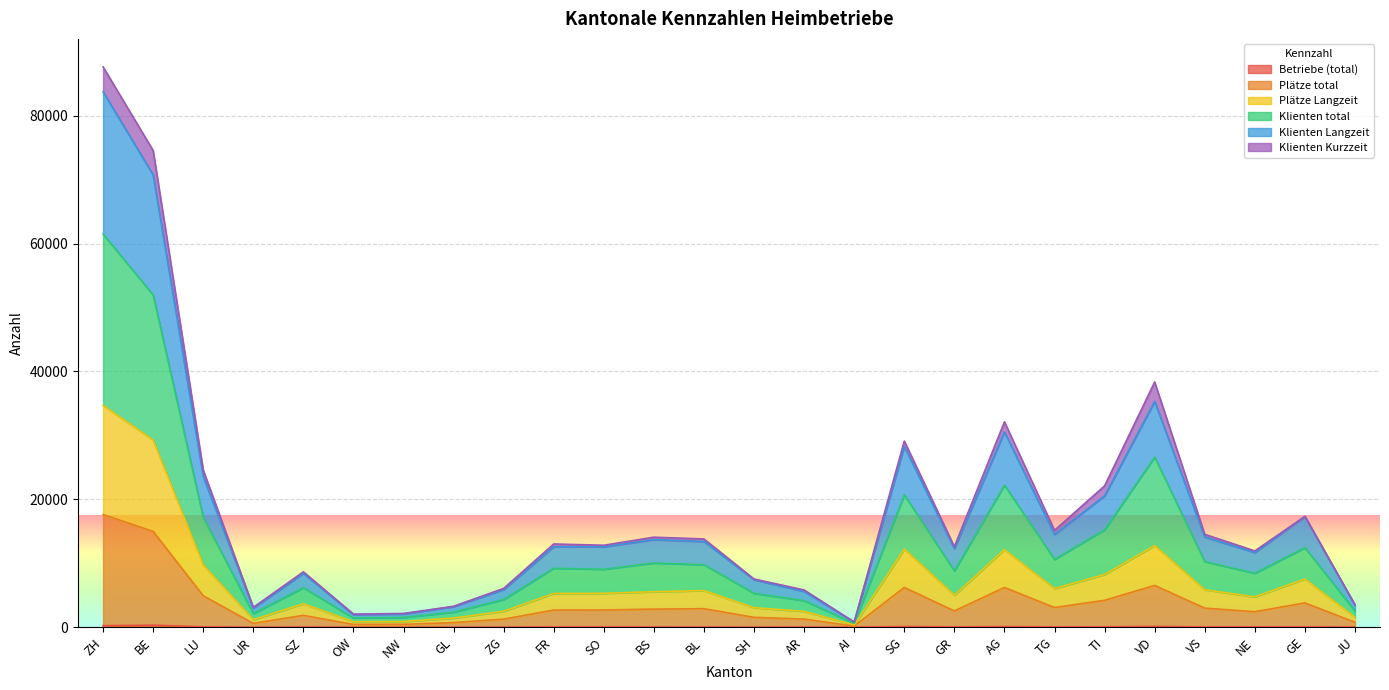

At which category is the sum across all series the highest?

ZH